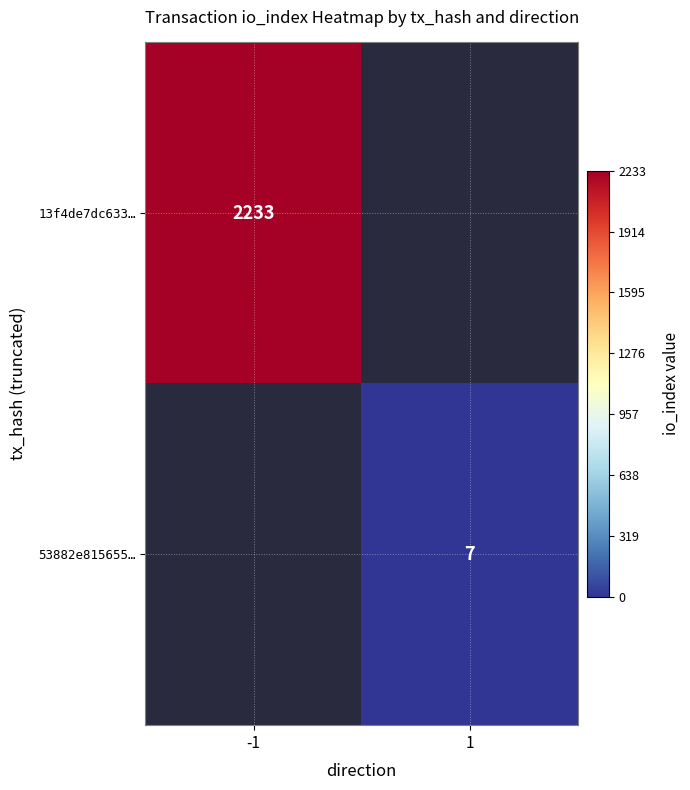

True or false: 13f4de7dc633… has a value of 2233 at -1.

True